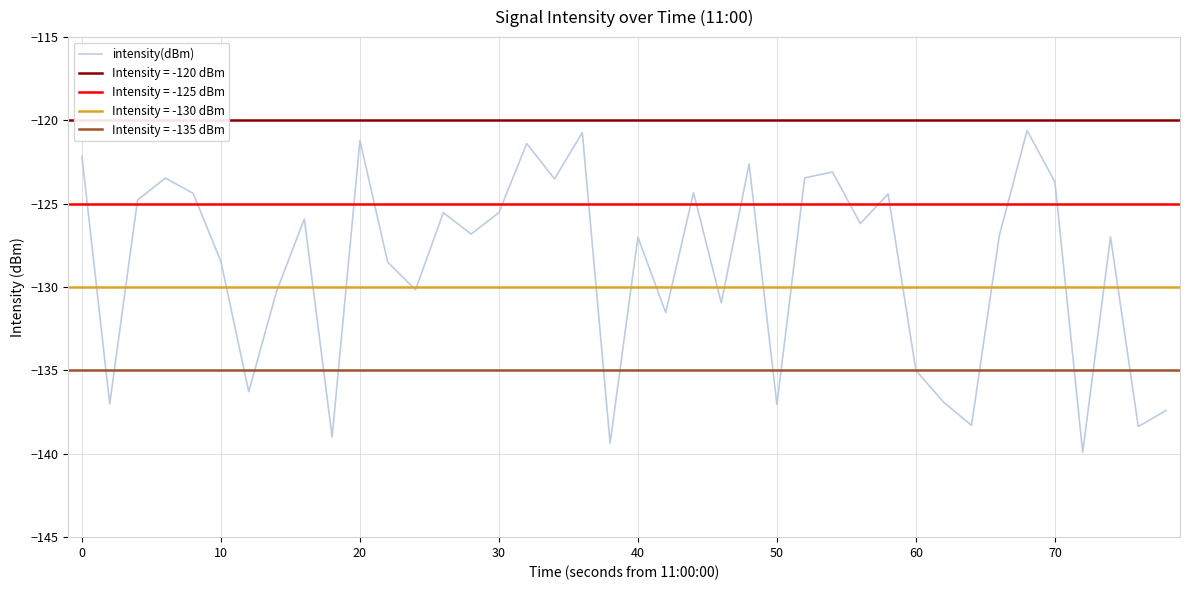

True or false: intensity(dBm) has a value of -135.0 at 60.

True